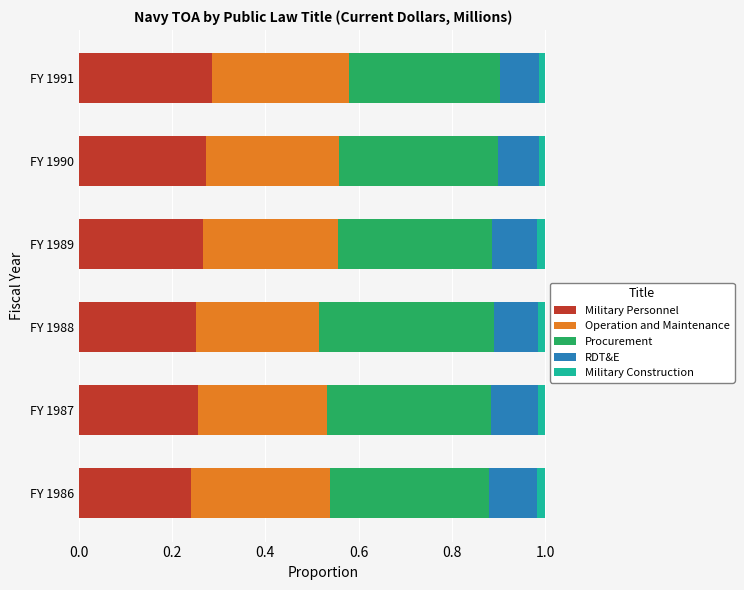

What is the sum of all Military Personnel values?

1.6